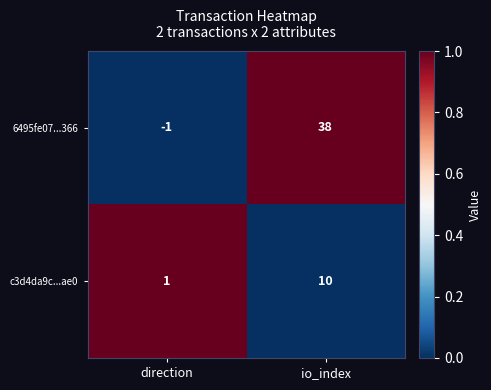

Reading left to right, list all the values displayed in this chart.

6495fe07...366: -1	38
c3d4da9c...ae0: 1	10